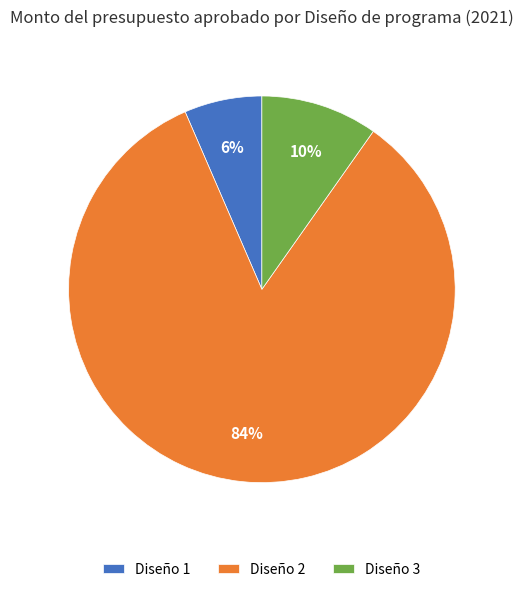

Which category has the smallest portion of the pie?

Diseño 1